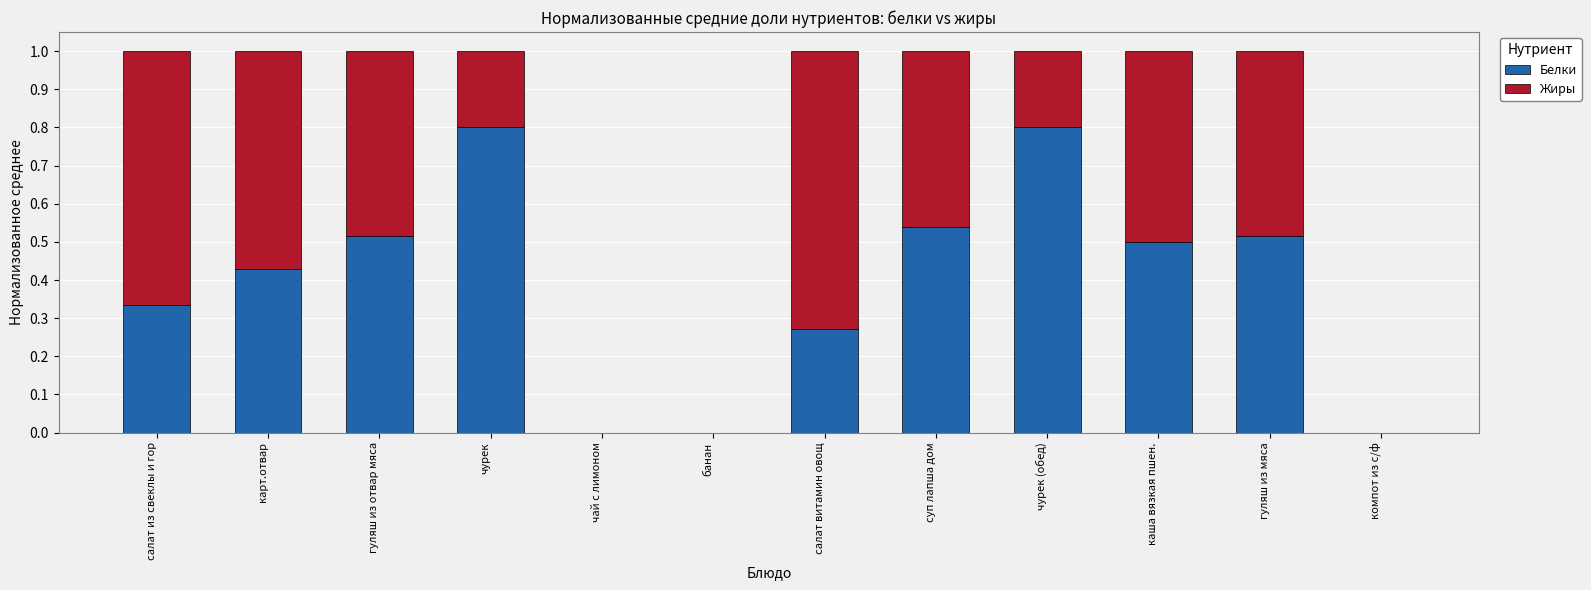

Count the number of data series in this chart.

2